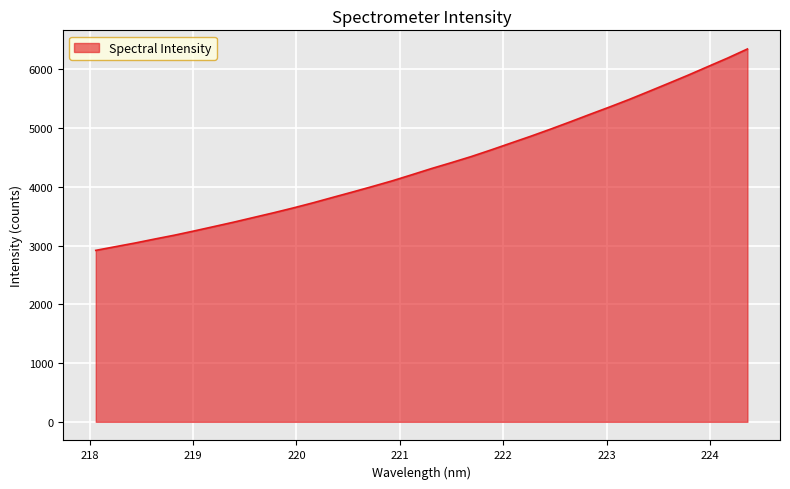

What is the smallest value displayed?

2919.0